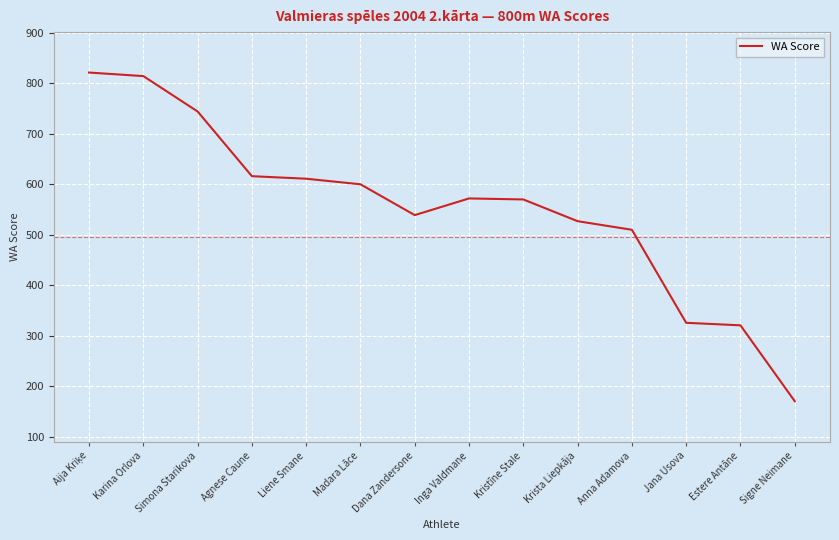

What is the difference between the values at Signe Neimane and Dana Zandersone?

368